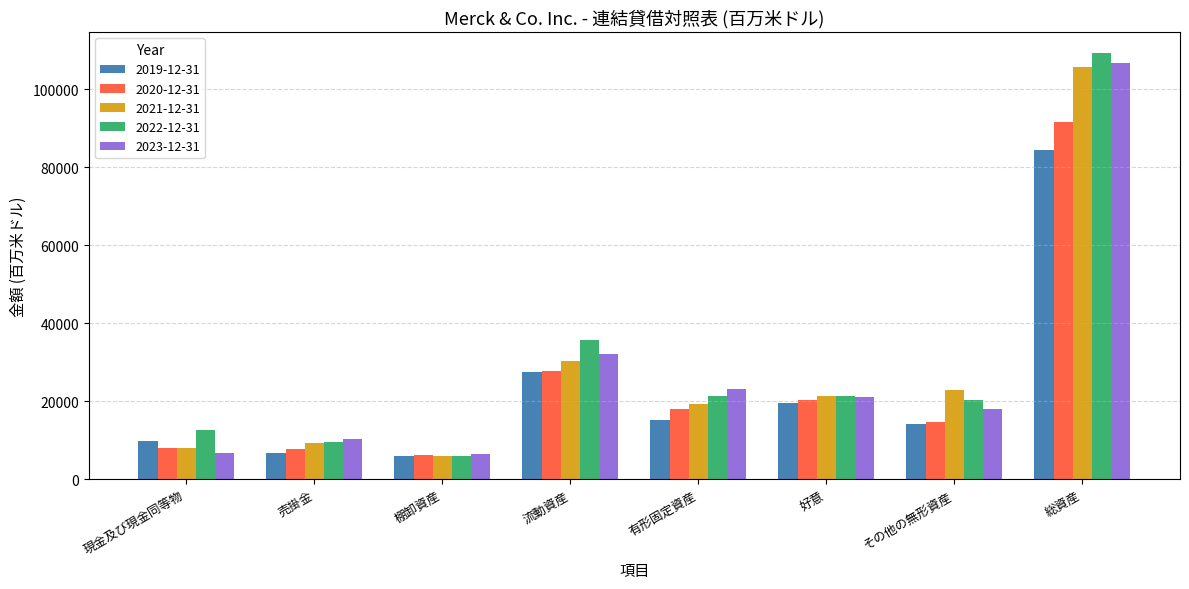

What is the spread (max minus min) of values at 棚卸資産?

447